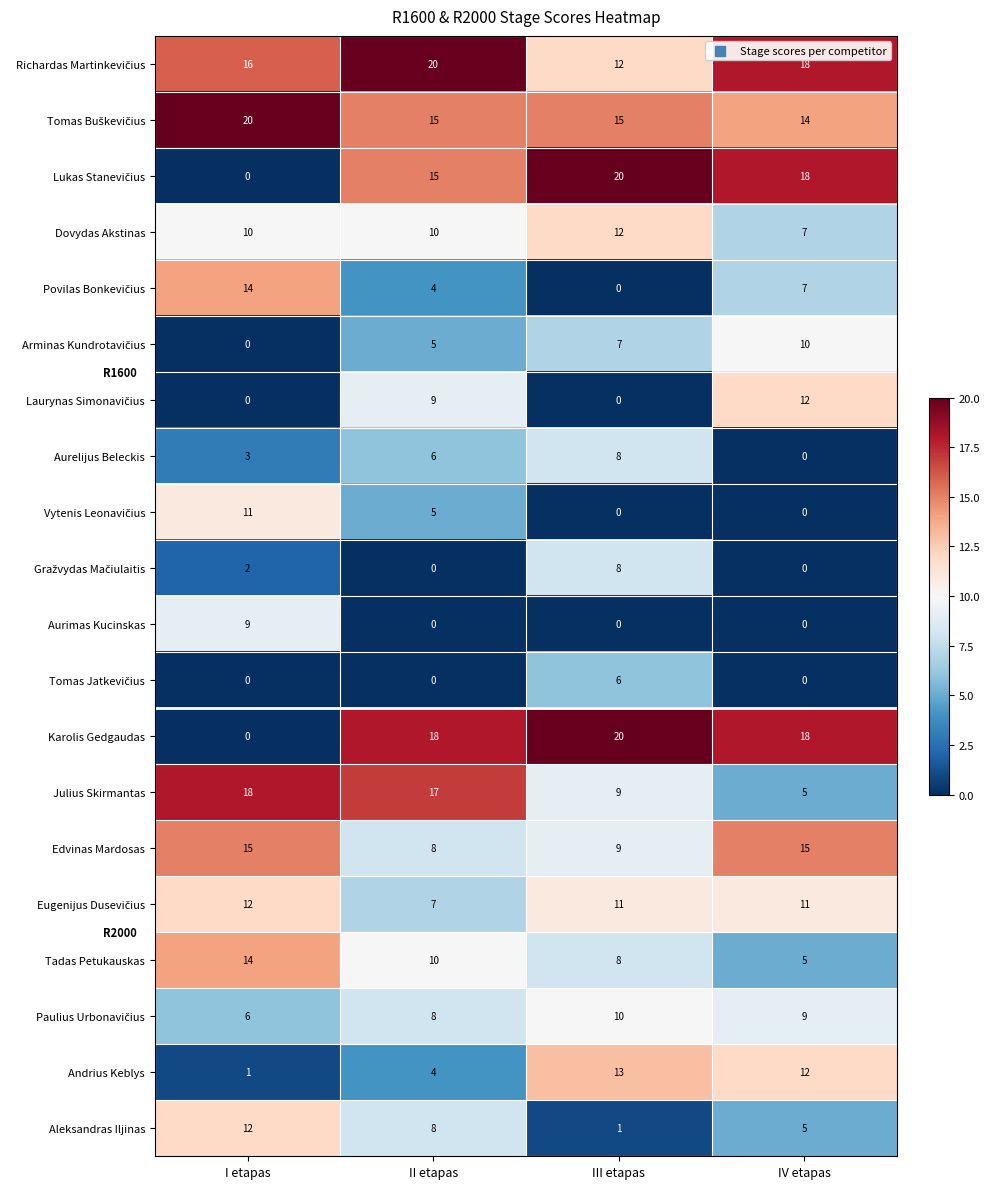

True or false: Julius Skirmantas has a value of 5 at IV etapas.

True